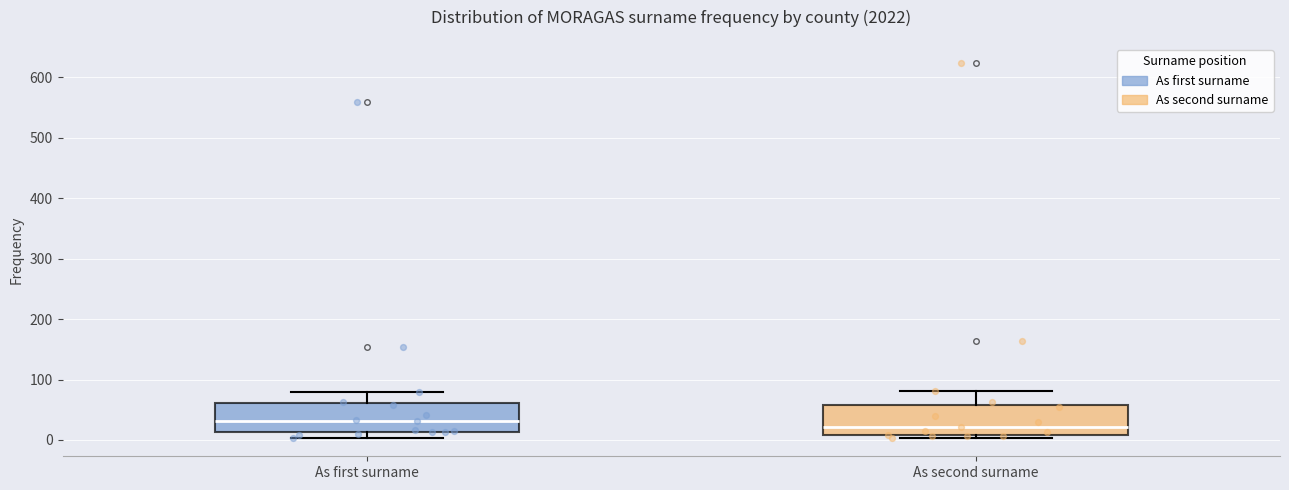

Reading left to right, transcribe this box plot: for each box, give where its median line is, the range the box spans, and where its two whiskers end, as read against the y-axis. The values are not printed on the chart, so give them approximately, as read against the axis.

As first surname: median 30, box 10 to 60, whiskers 0 to 80
As second surname: median 20, box 10 to 60, whiskers 0 to 80